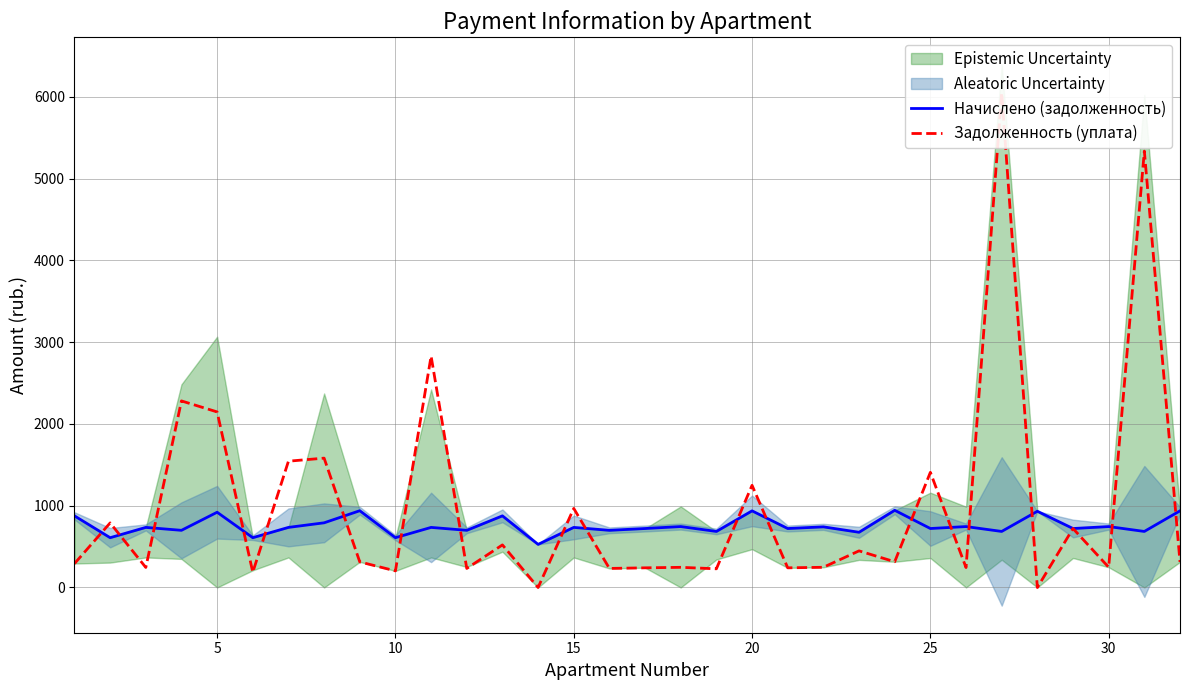

The value of Начислено (задолженность) at 10 is 343.3. True or false?

False